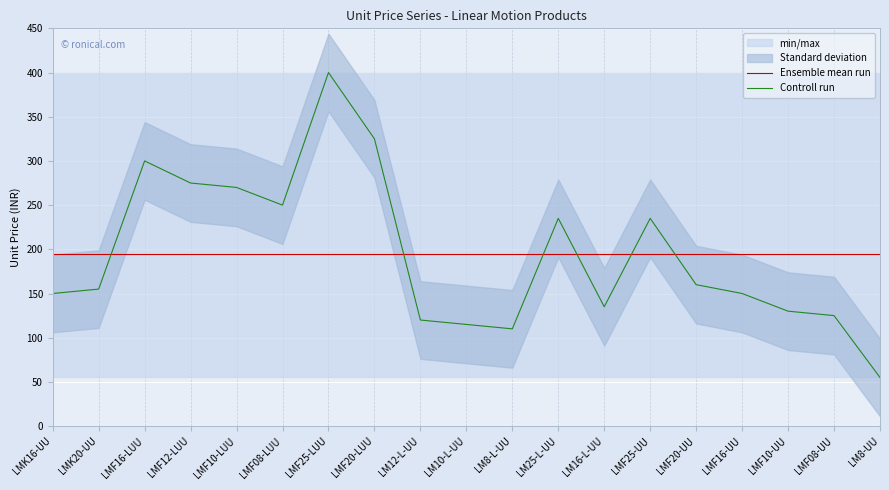

Where is Ensemble mean run nearest to the value 194?

LMK16-UU